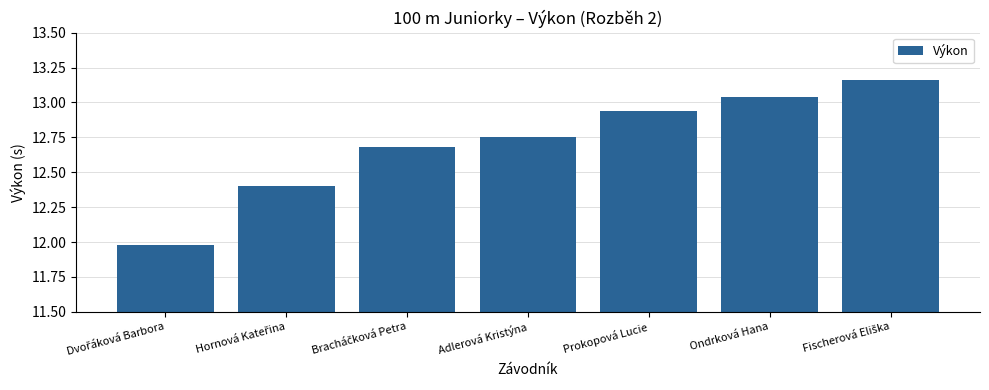

What position from the right is Ondrková Hana?

2